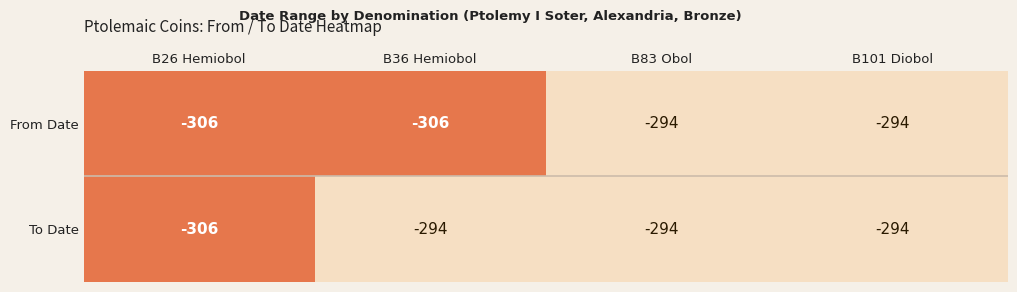

Count the number of data series in this chart.

2